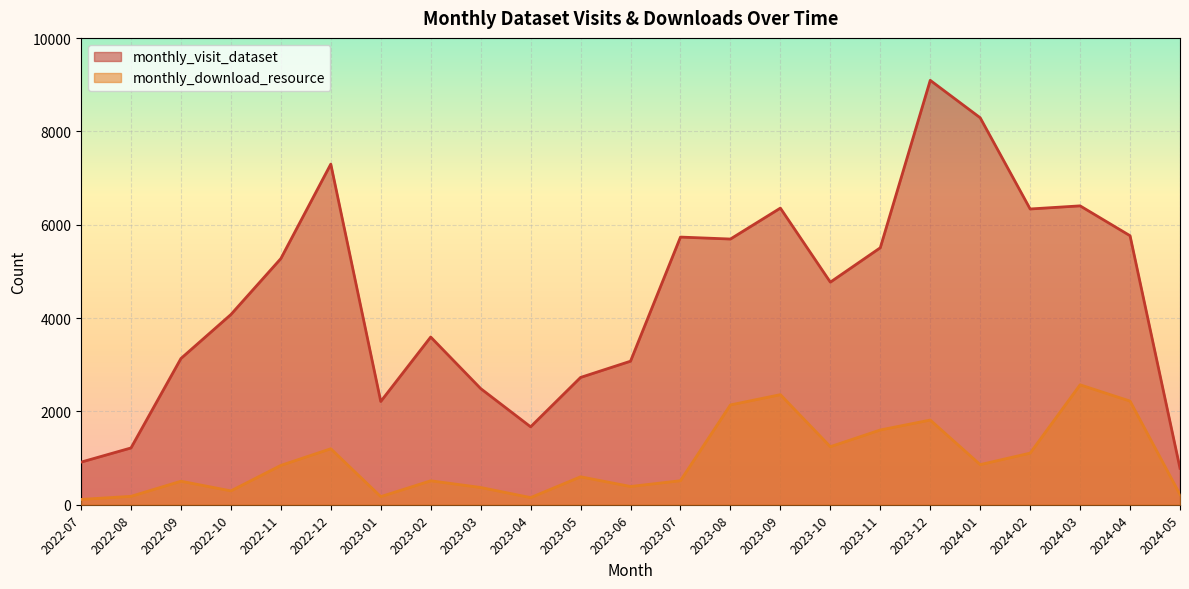

Between 2023-03 and 2023-08, which is larger?

2023-08